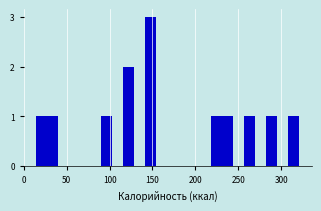

Read against the x-axis, roughly where is the centre of the tallest bar?

150